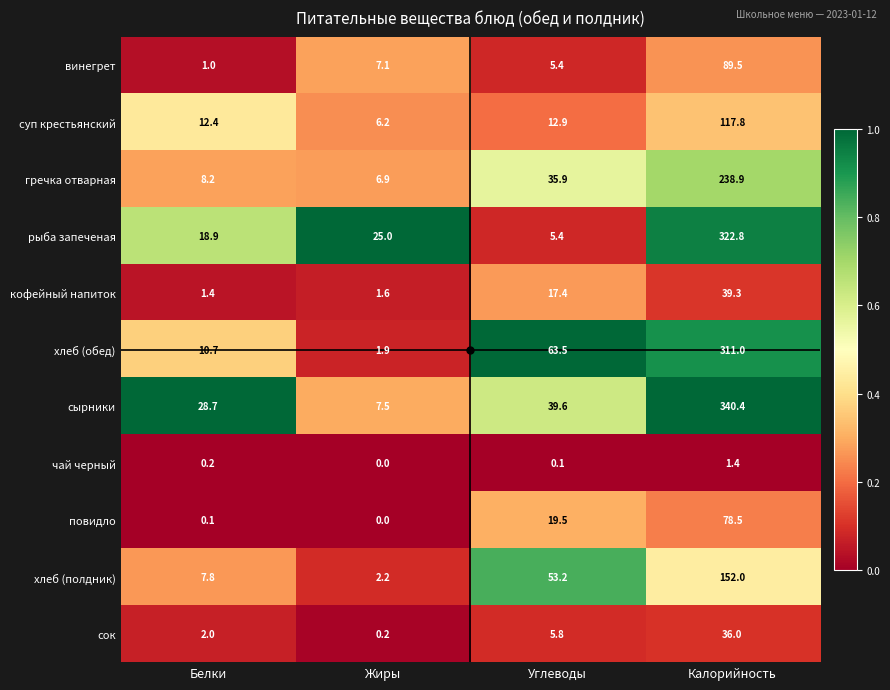

What is the sum of all повидло values?

98.1